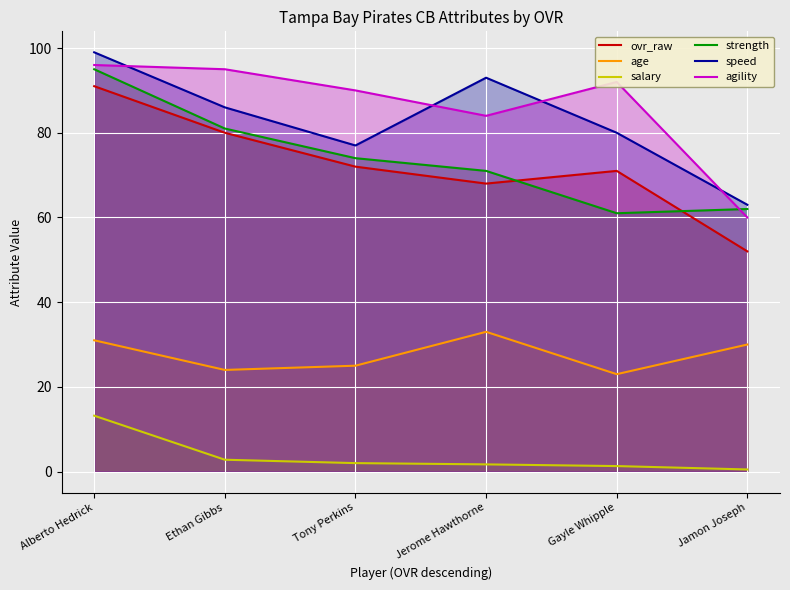

Which label corresponds to the smallest value in the chart?

Jamon Joseph